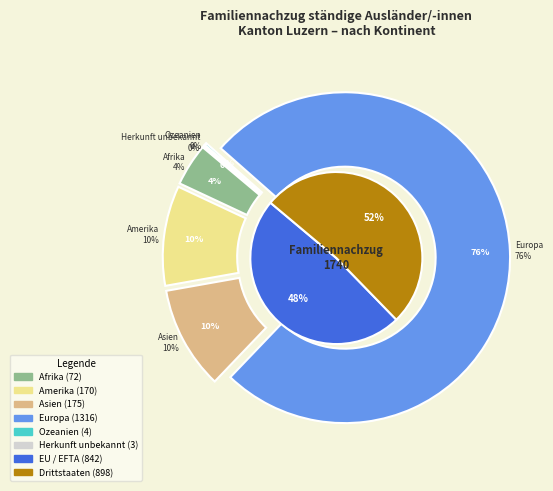

Does any single category account for the majority?

Yes